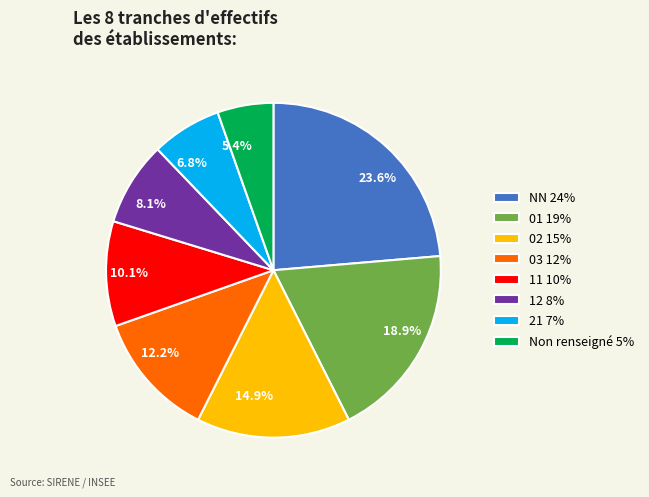

Approximately how many times larger is the value at 10.1% compared to 23.6%?

0.4